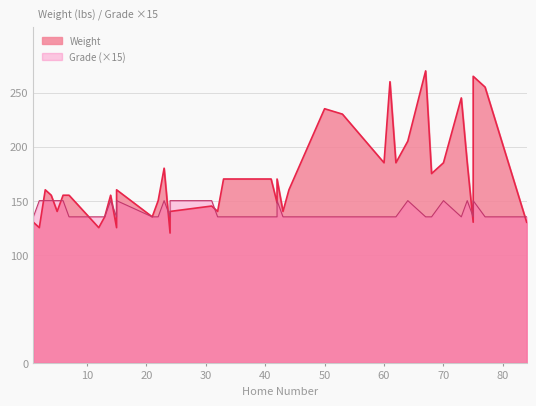

How many series are shown in this chart?

2